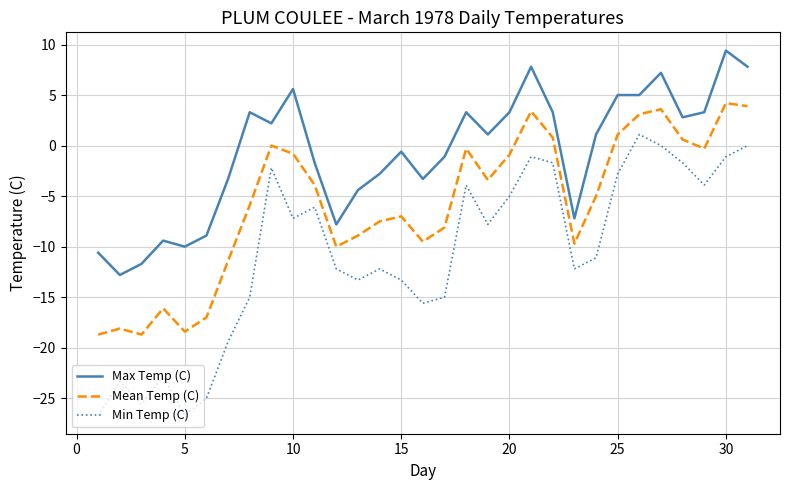

Which series has the widest spread of values?

Min Temp (C)